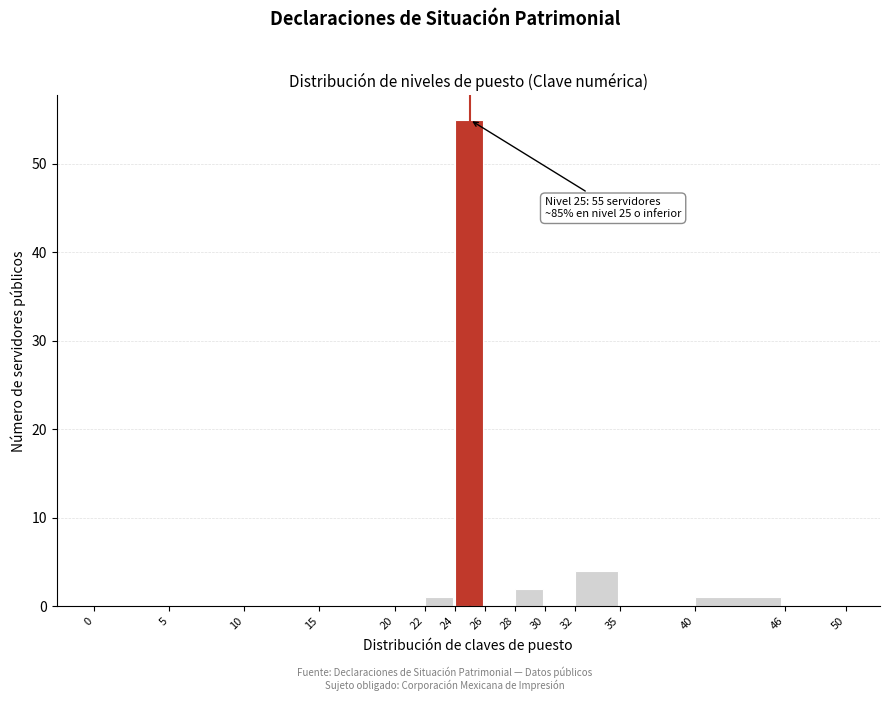

Which range on the x-axis has the tallest bar?

24 to 26